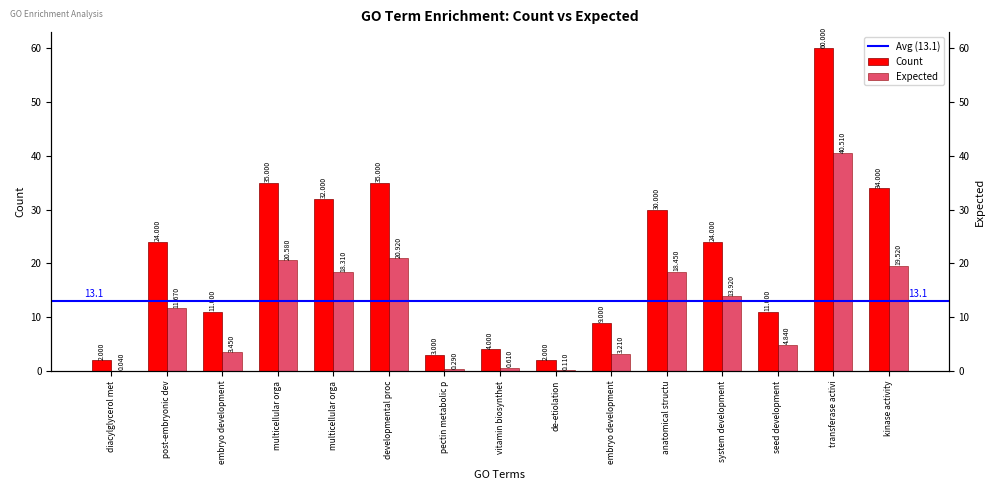

What is the difference between the highest and lowest values at diacylglycerol met?

2.0